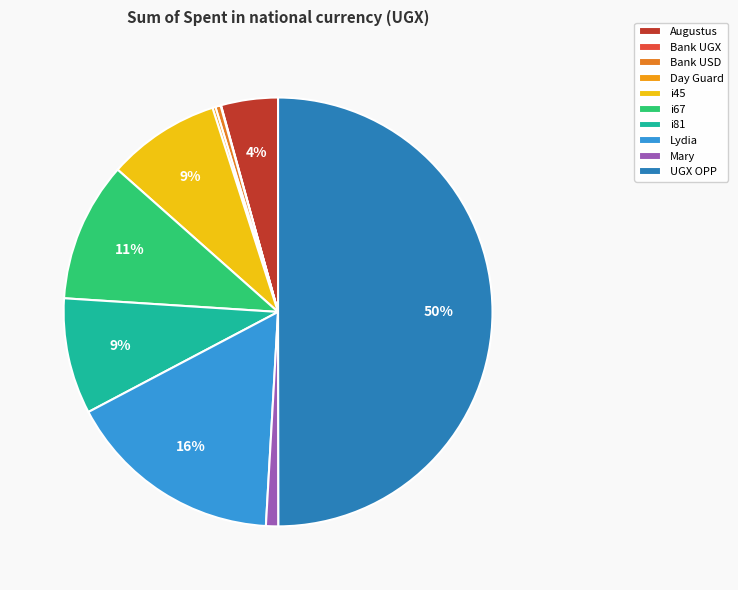

What percentage do i67 and i45 together represent?

19.0%